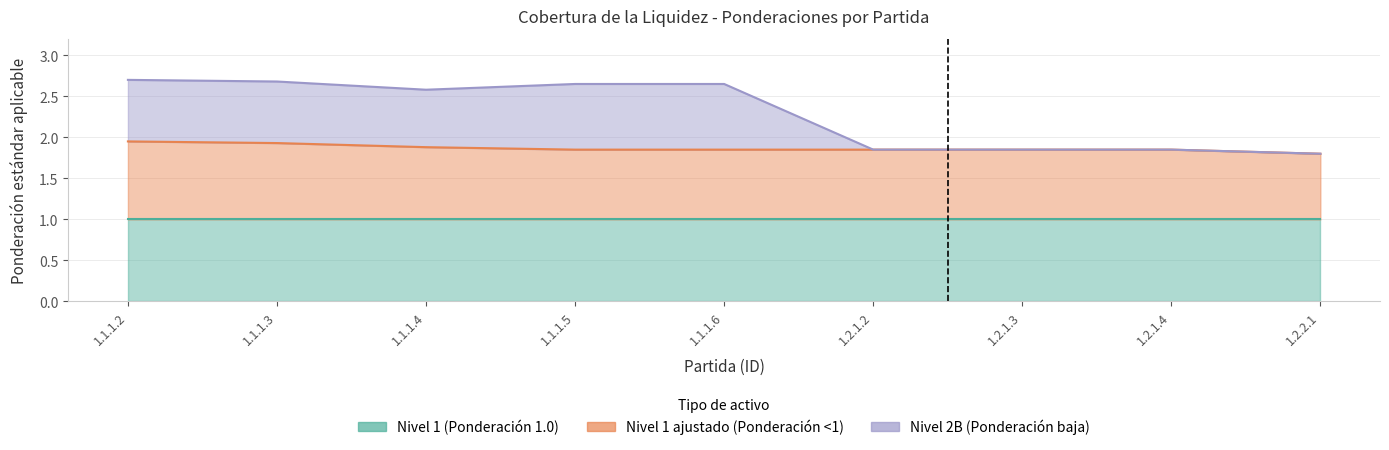

True or false: Nivel 2B (Ponderación baja) and Nivel 1 ajustado (Ponderación <1) cross at least once.

False